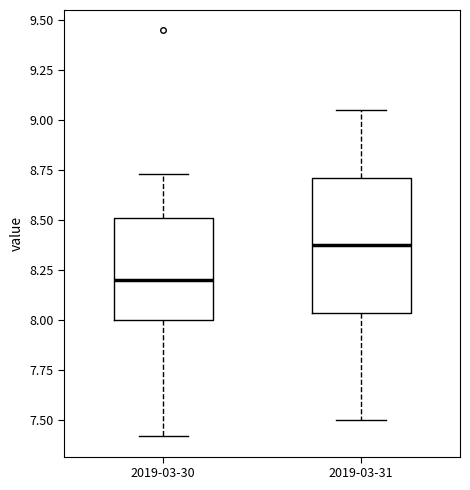

Which box is the tallest, from its lower edge to its upper edge?

2019-03-31